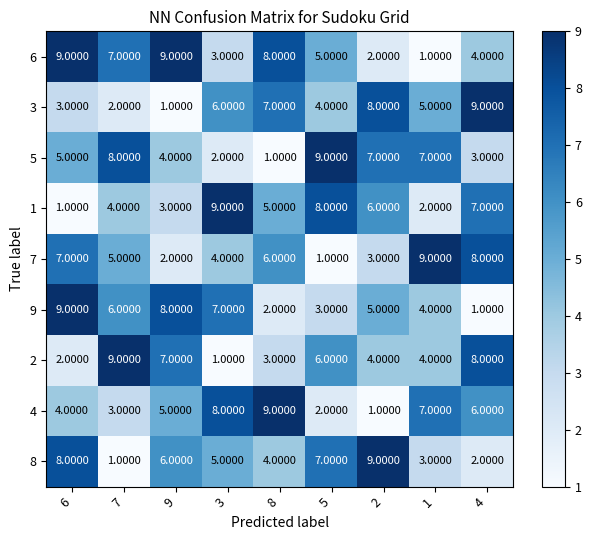

Rank the series at 8 from highest to lowest value.

4, 6, 3, 7, 1, 8, 2, 9, 5